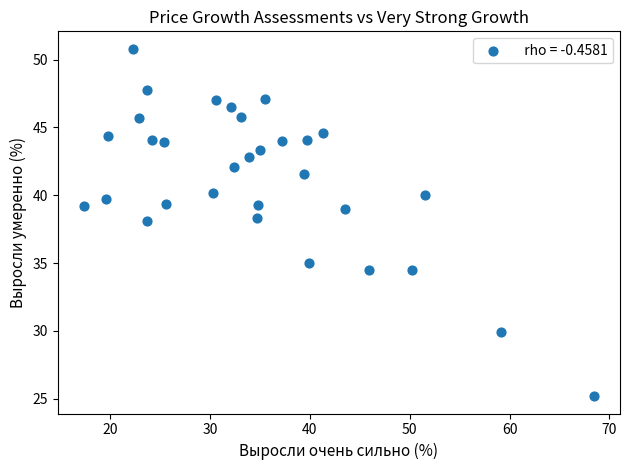

What is the range of Y values (max minus min)?

25.6